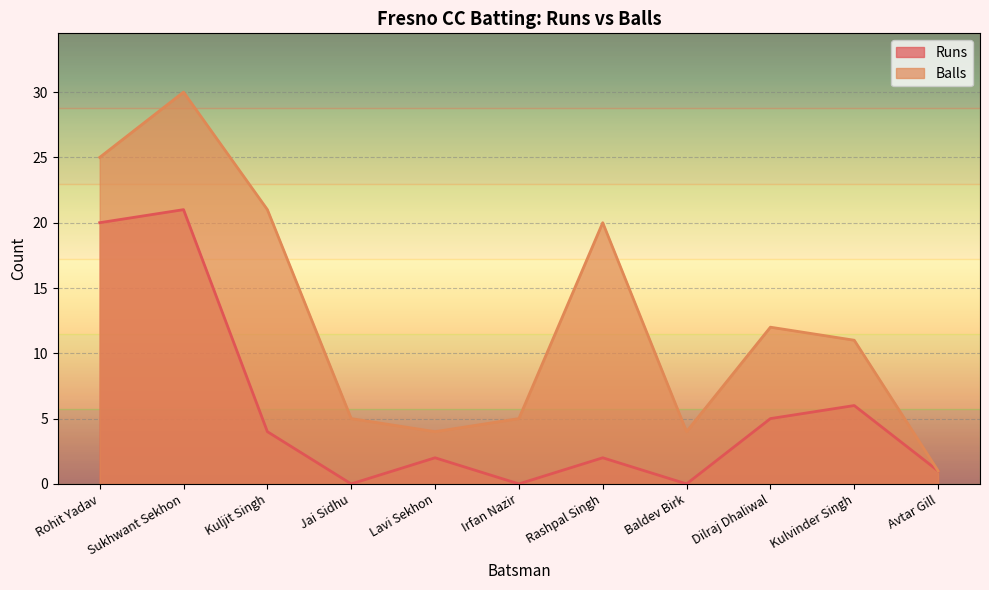

Is it true that Balls equals 1 at Lavi Sekhon?

False